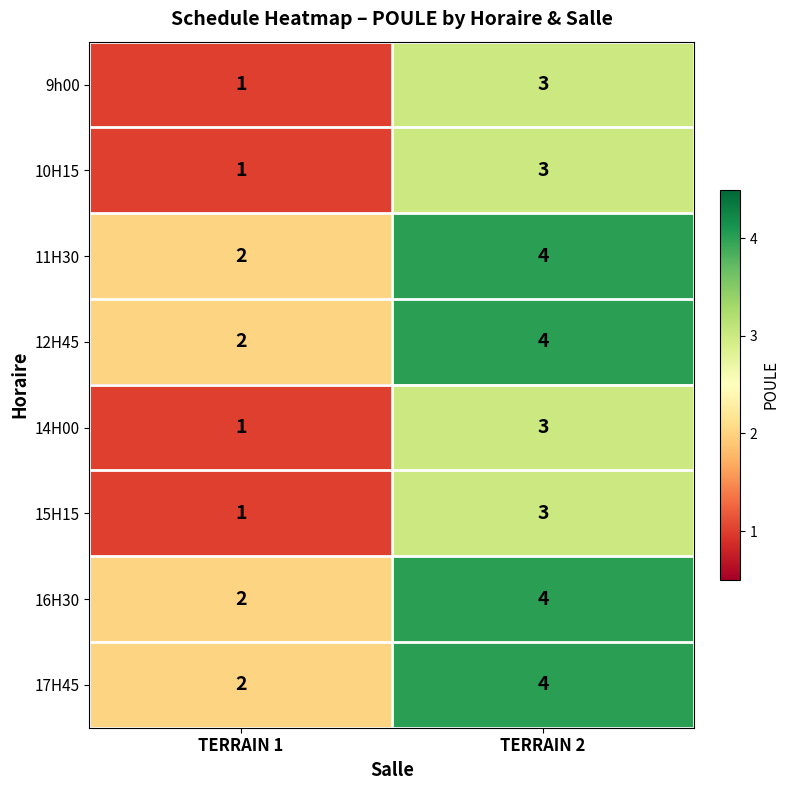

What is the sum of all 17H45 values?

6